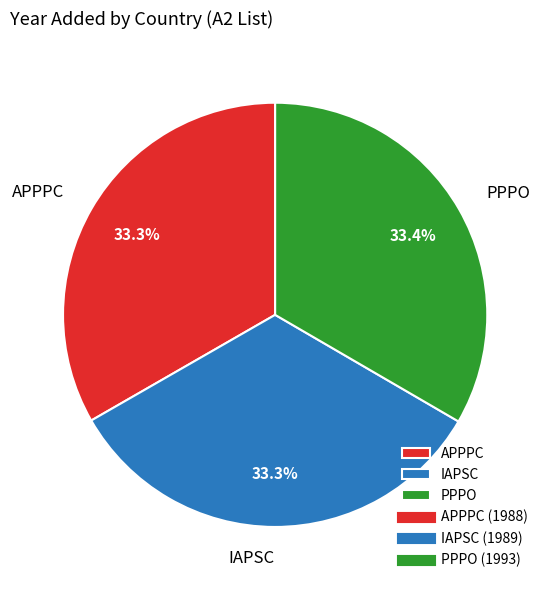

Is there a majority slice in this chart?

No